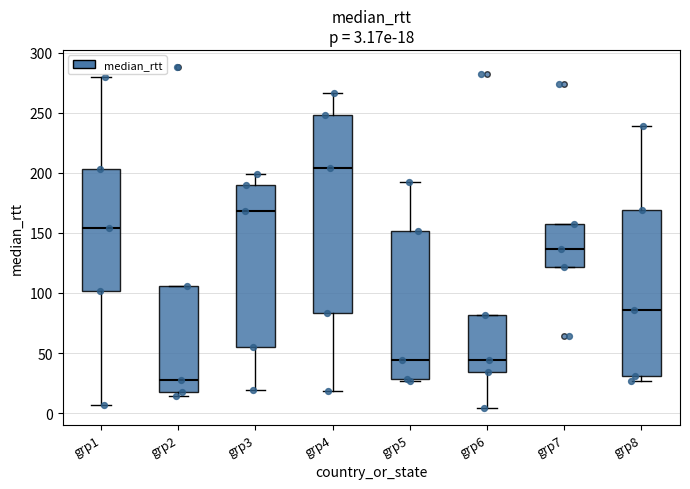

Which box's median line is the highest?

grp4